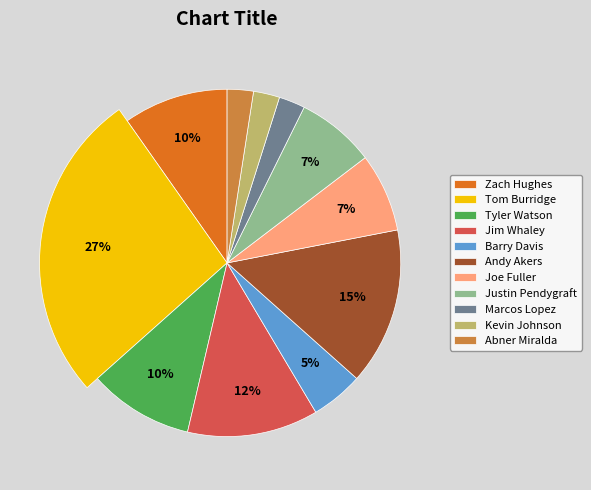

What is the change in value from Tyler Watson to Kevin Johnson?

-3